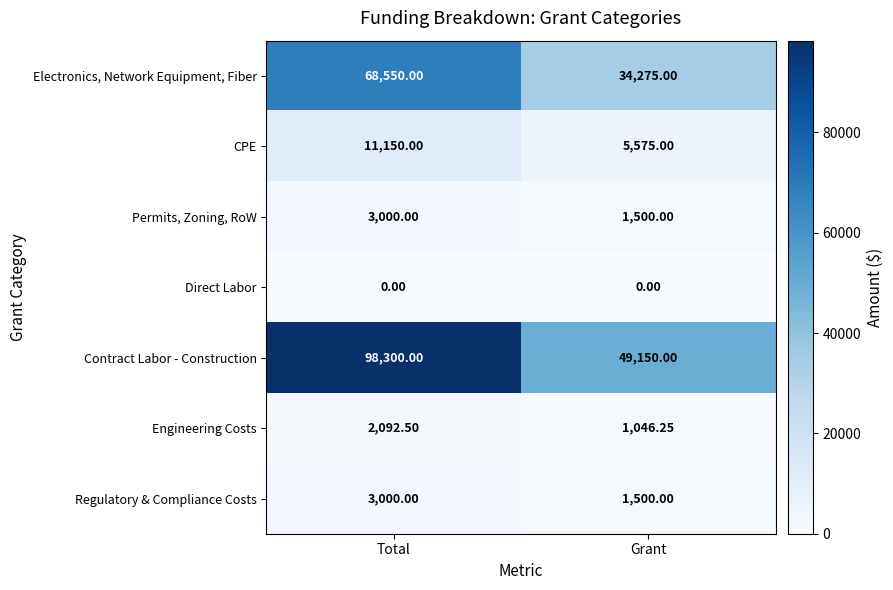

At which category is the sum across all series the highest?

Total